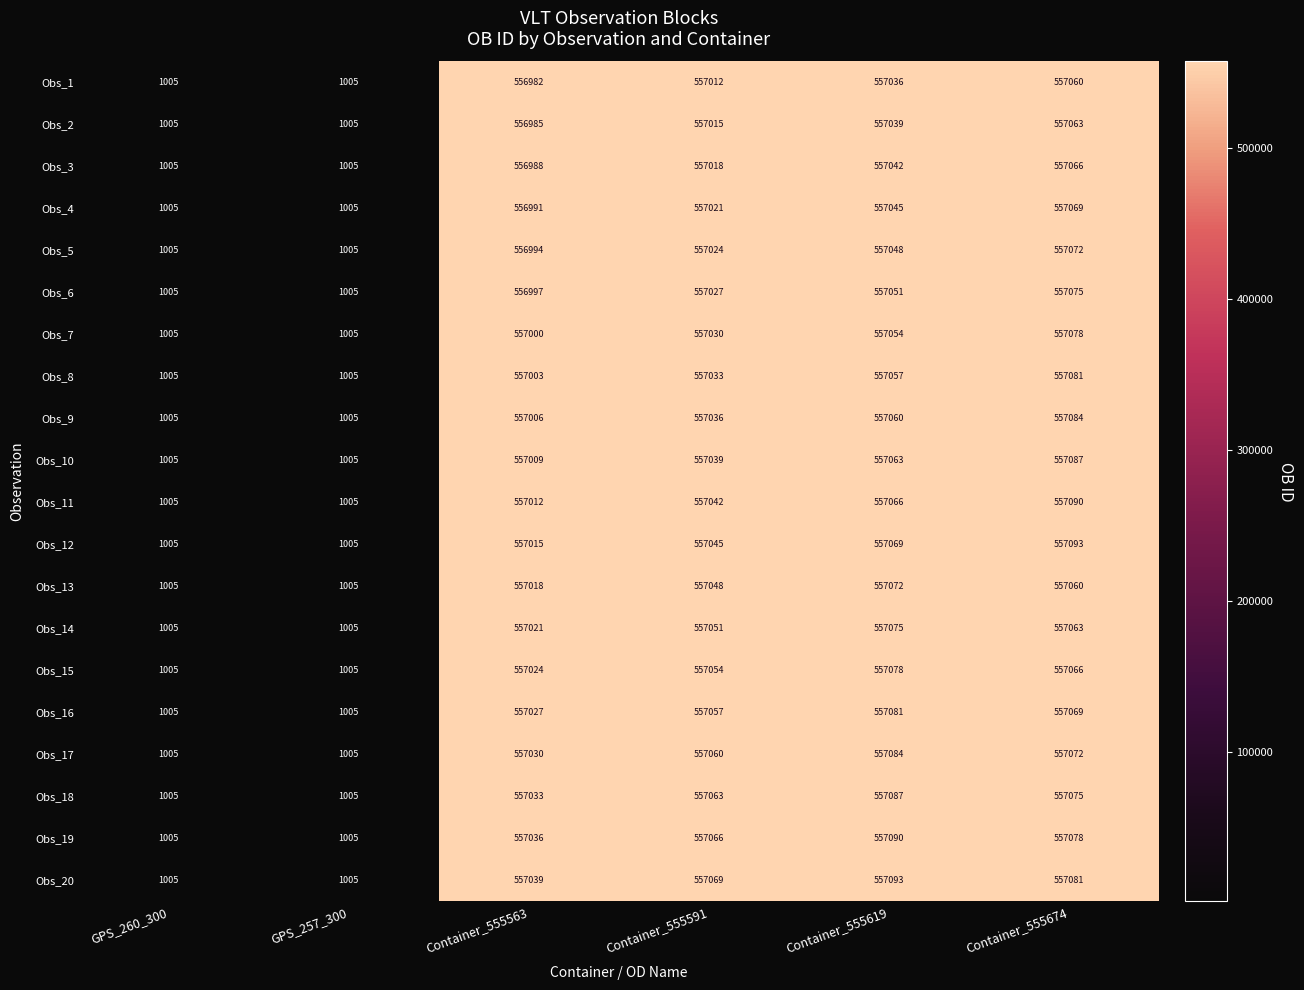

What is the lowest value of the Obs_6 series?

1005